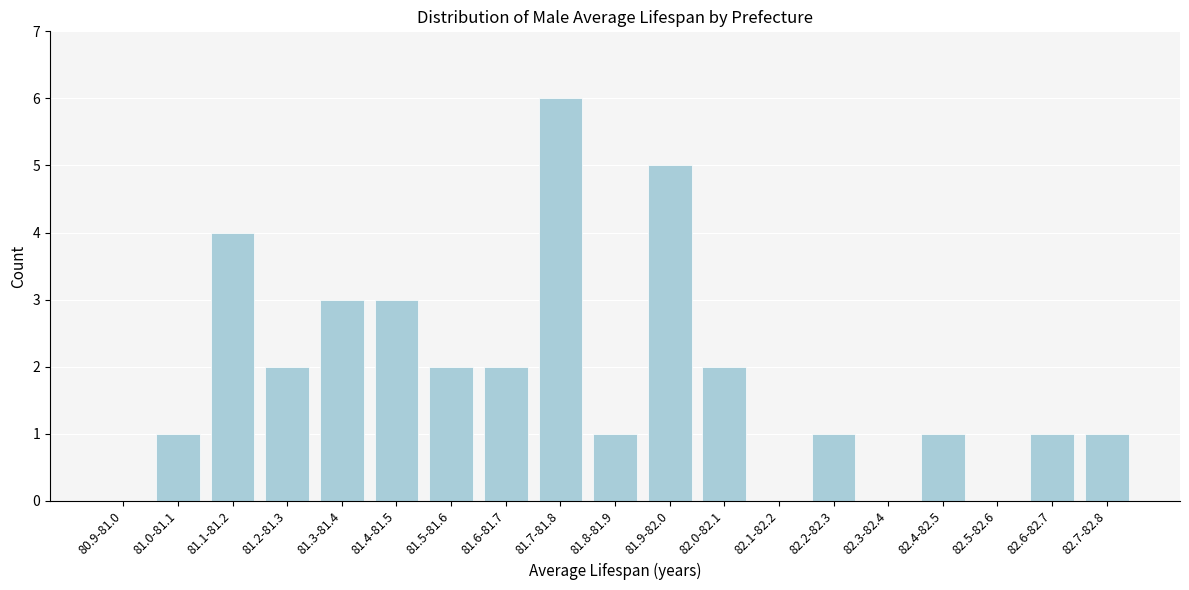

Reading left to right, transcribe all the data shown in this chart.

80.9-81.0=0	81.0-81.1=1	81.1-81.2=4	81.2-81.3=2	81.3-81.4=3	81.4-81.5=3	81.5-81.6=2	81.6-81.7=2	81.7-81.8=6	81.8-81.9=1	81.9-82.0=5	82.0-82.1=2	82.1-82.2=0	82.2-82.3=1	82.3-82.4=0	82.4-82.5=1	82.5-82.6=0	82.6-82.7=1	82.7-82.8=1